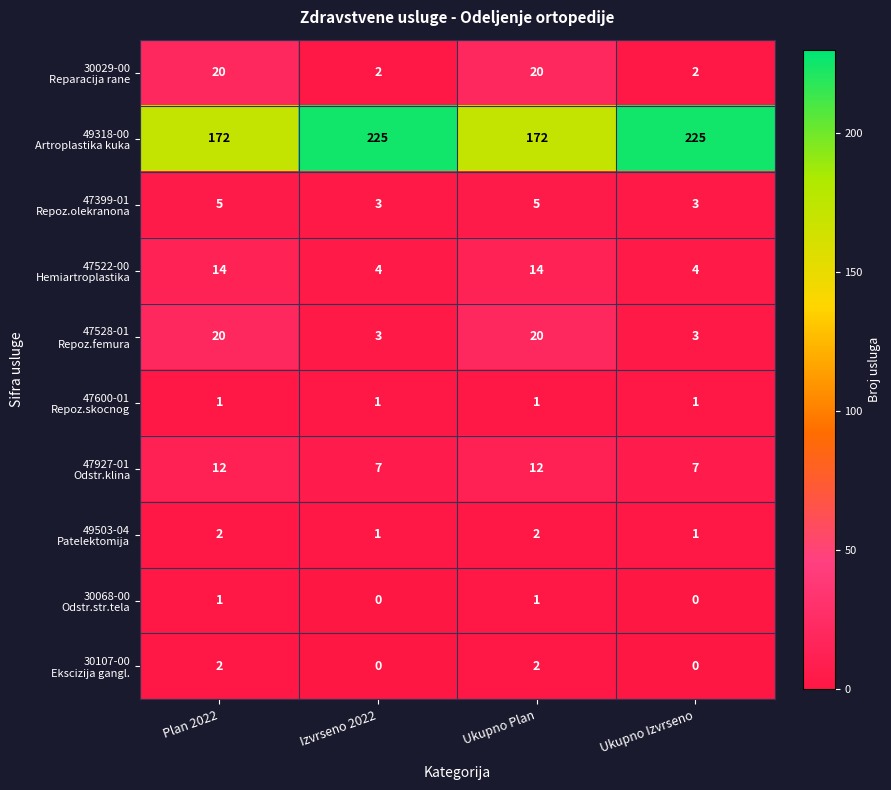

What is the spread (max minus min) of values at Izvrseno 2022?

225